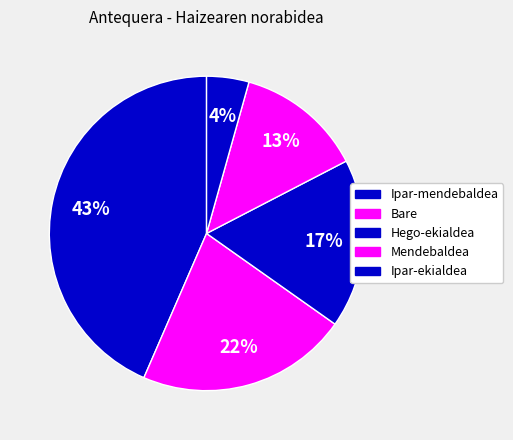

How many segments does this pie chart have?

5